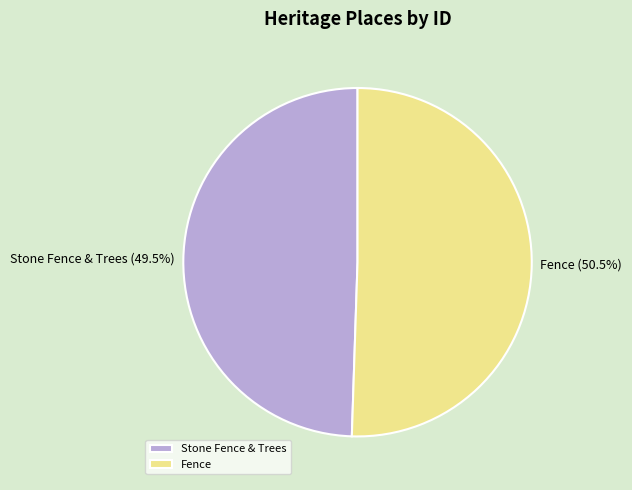

How many segments does this pie chart have?

2